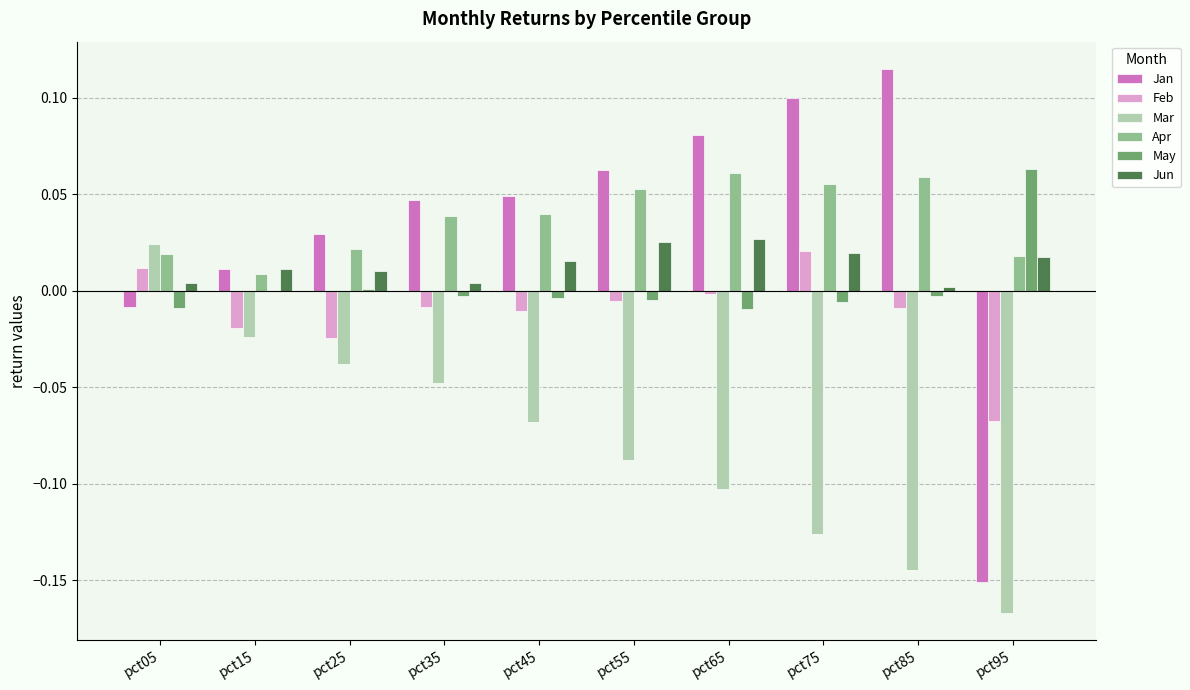

Between pct25 and pct95, which series saw the biggest shift?

Jan